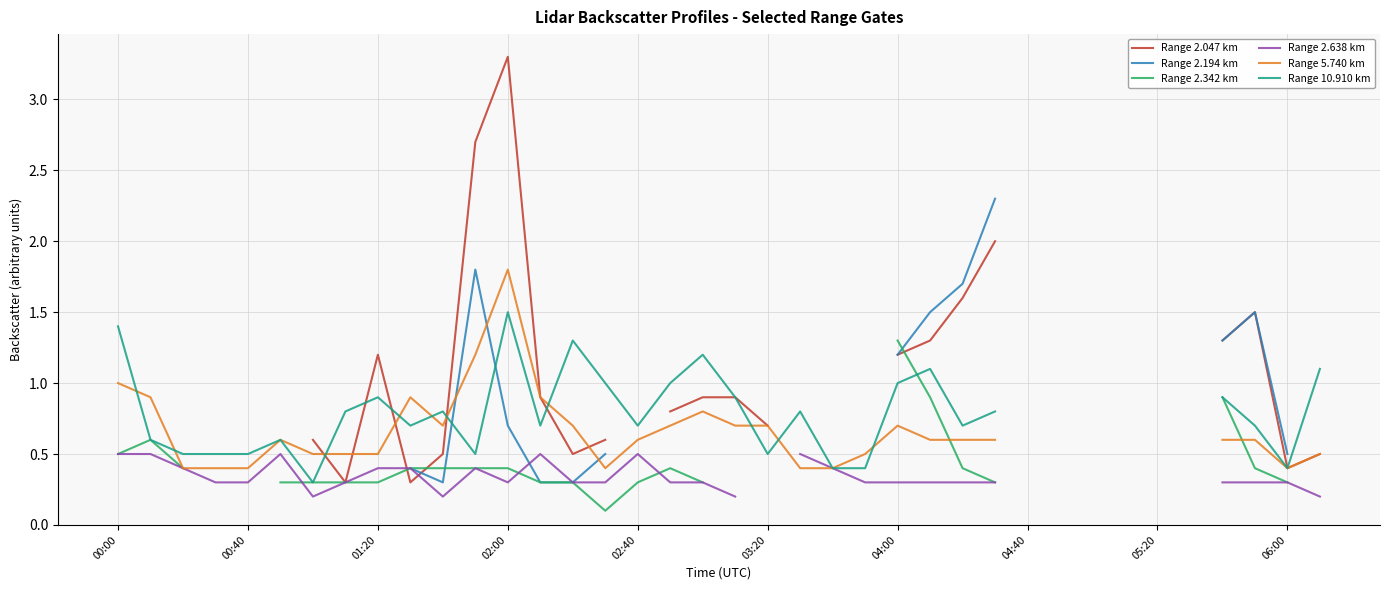

How many values in Range 2.047 km are above zero?

23